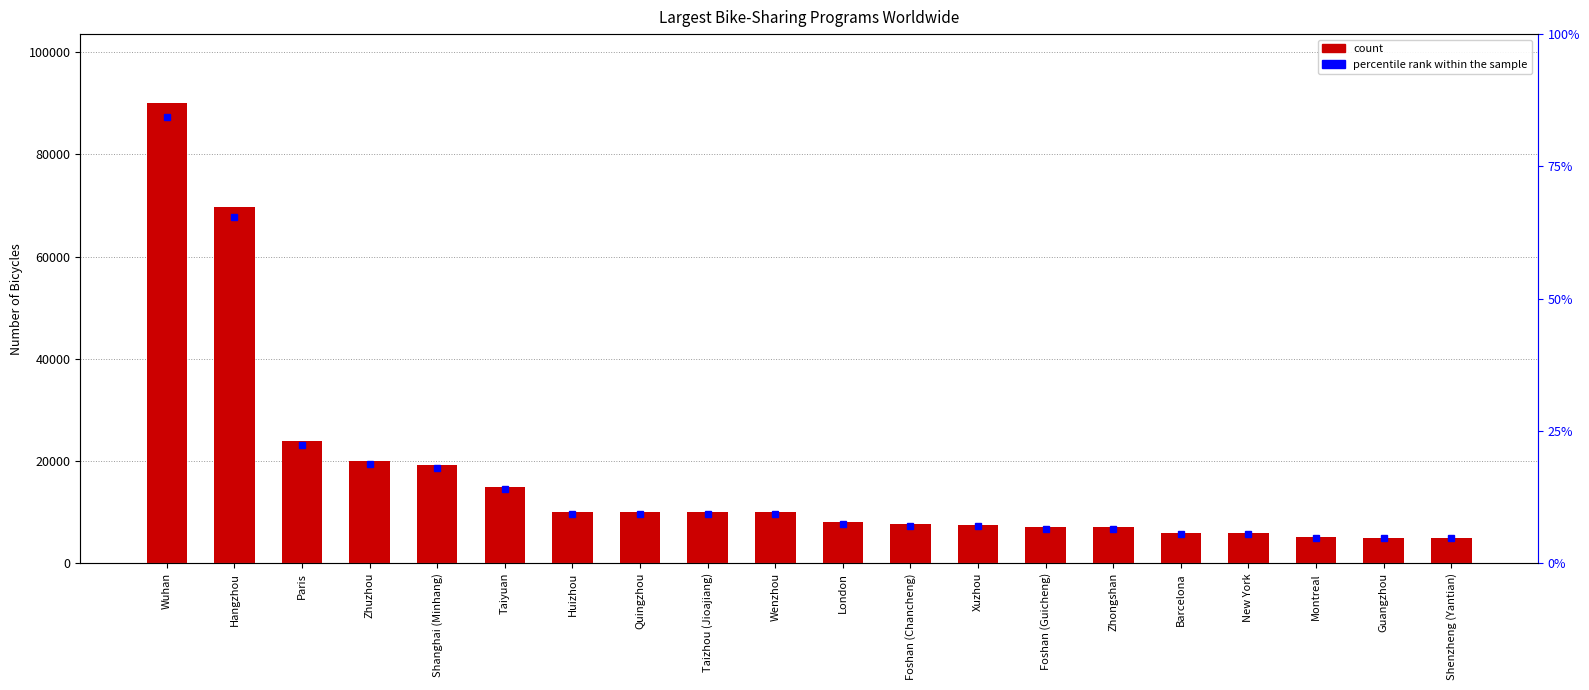

Where does the data first go above 10000?

Wuhan